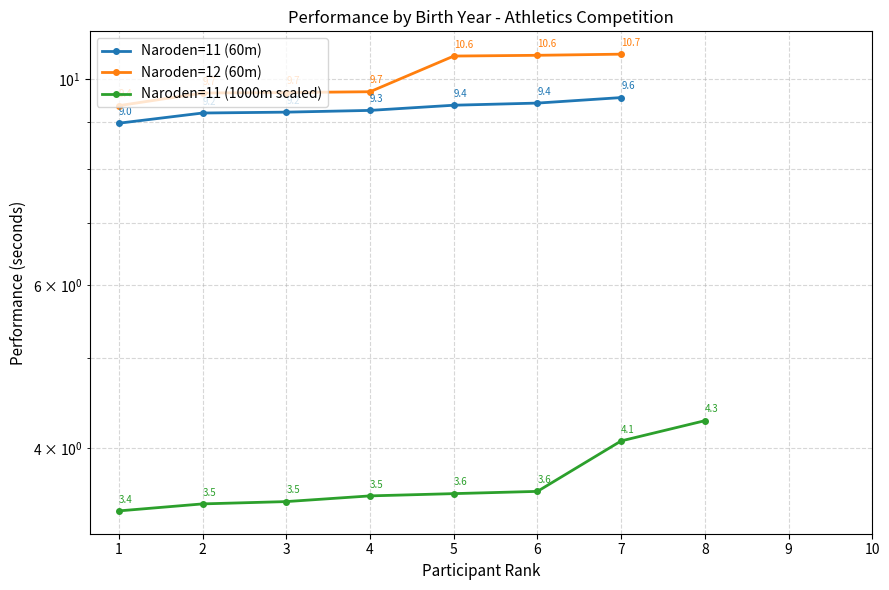

At which label is Naroden=11 (1000m scaled) closest to 3?

1